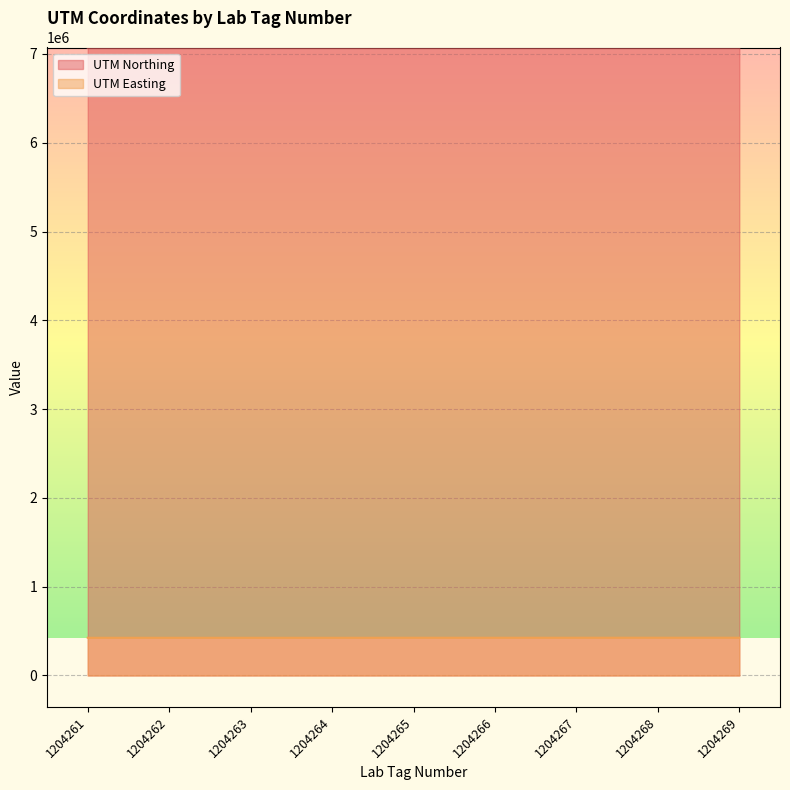

The value of UTM Northing at 1204262 is 7071058. True or false?

True